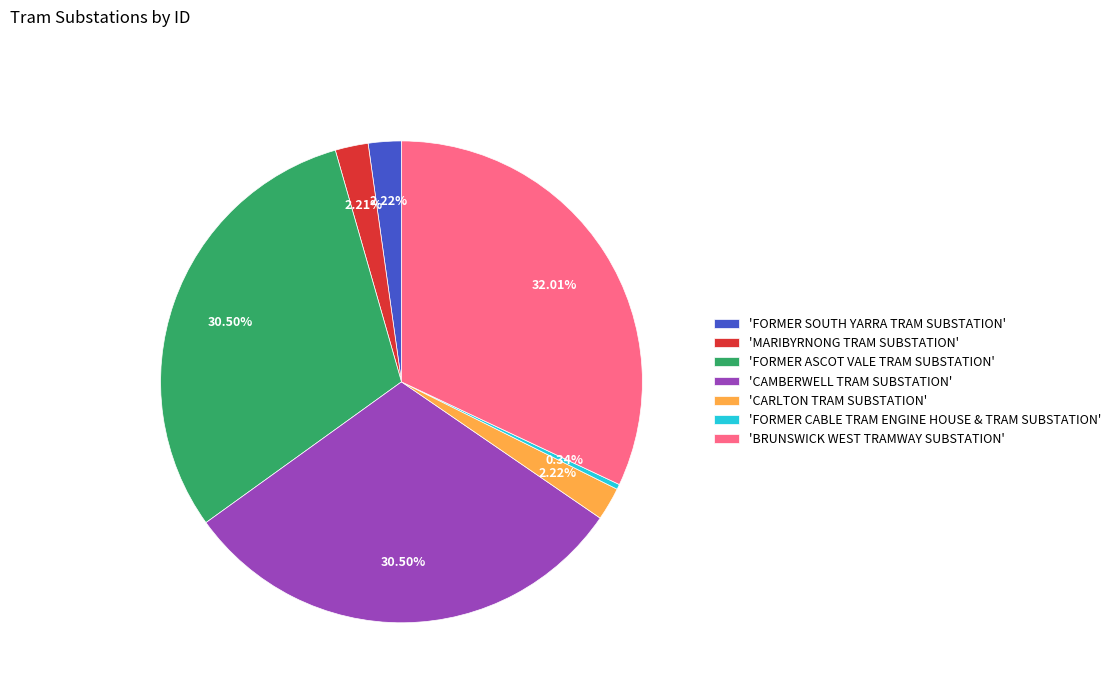

Which category has the smallest portion of the pie?

'FORMER CABLE TRAM ENGINE HOUSE & TRAM SUBSTATION'